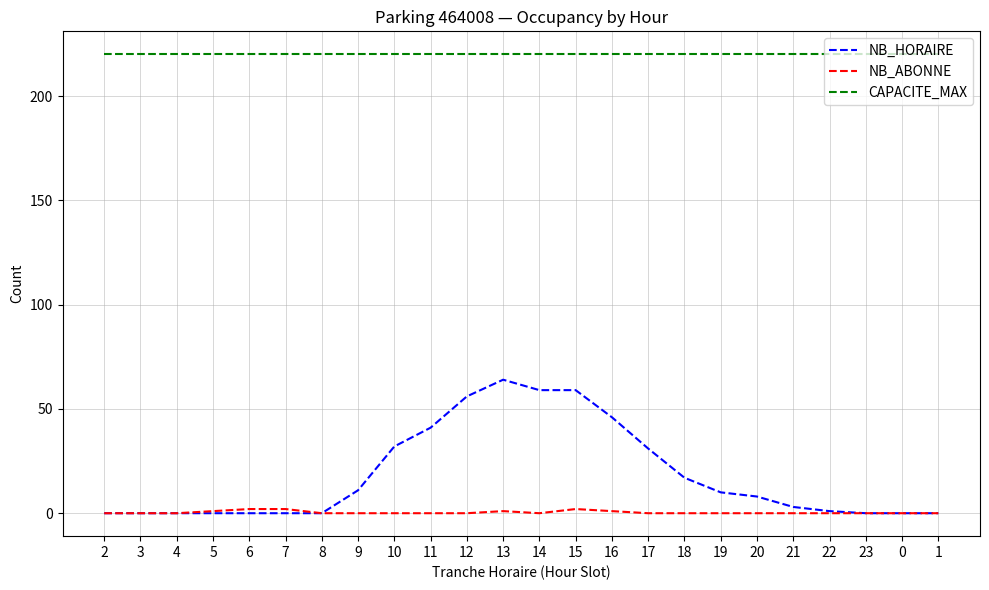

Reading left to right, what are all the values shown in this chart?

NB_HORAIRE: 0	0	0	0	0	0	0	11	32	41	56	64	59	59	46	31	17	10	8	3	1	0	0	0
NB_ABONNE: 0	0	0	1	2	2	0	0	0	0	0	1	0	2	1	0	0	0	0	0	0	0	0	0
CAPACITE_MAX: 220	220	220	220	220	220	220	220	220	220	220	220	220	220	220	220	220	220	220	220	220	220	220	220